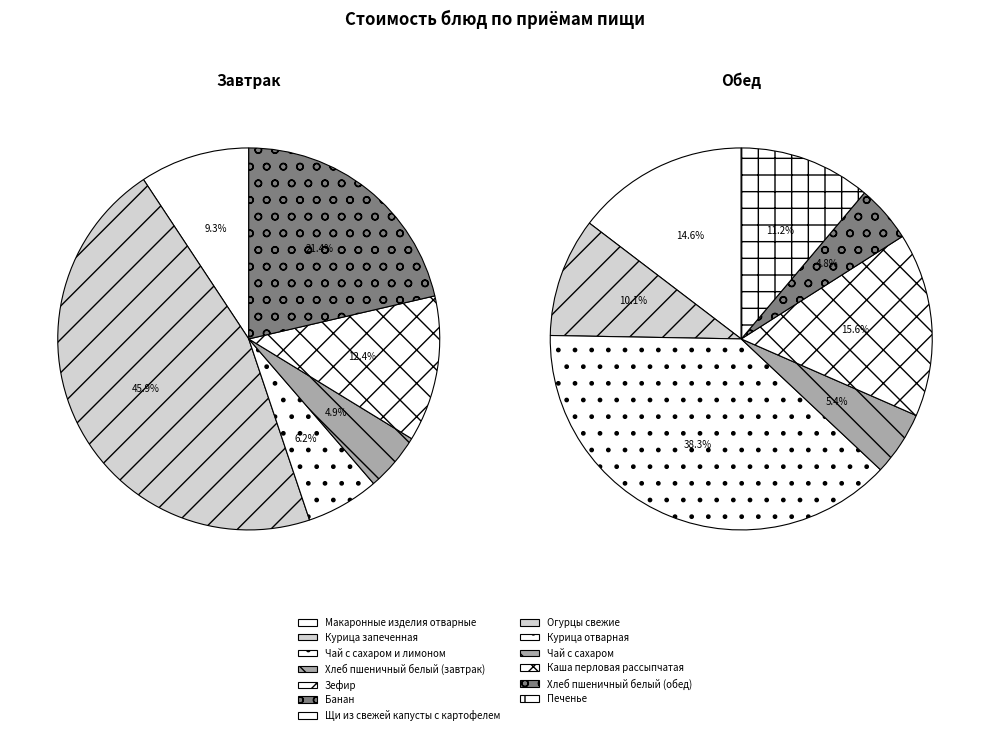

What is the ratio of the value at Чай с сахаром to the value at Хлеб пшеничный белый (завтрак)?

1.1